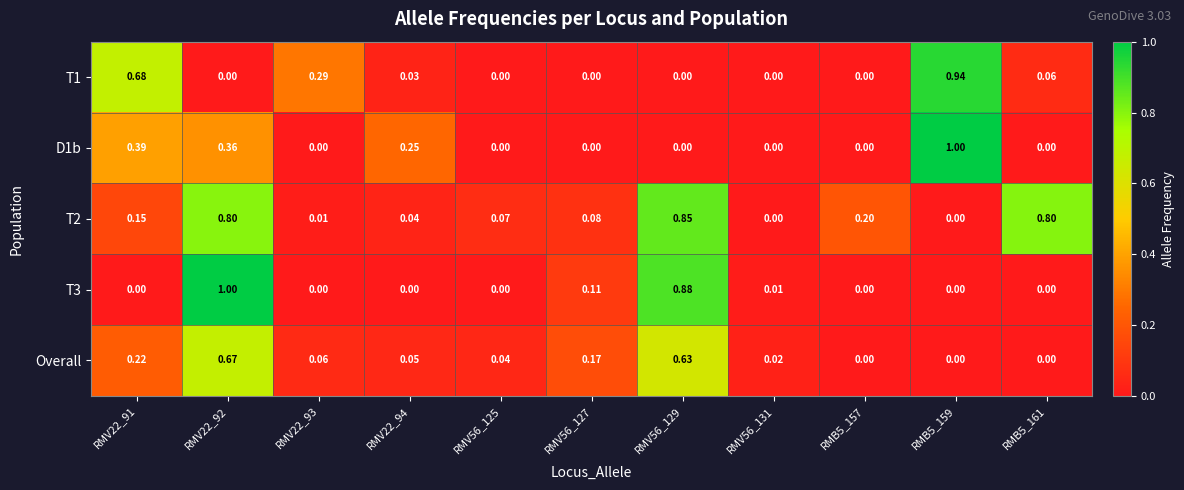

How many data points does each series have?

11